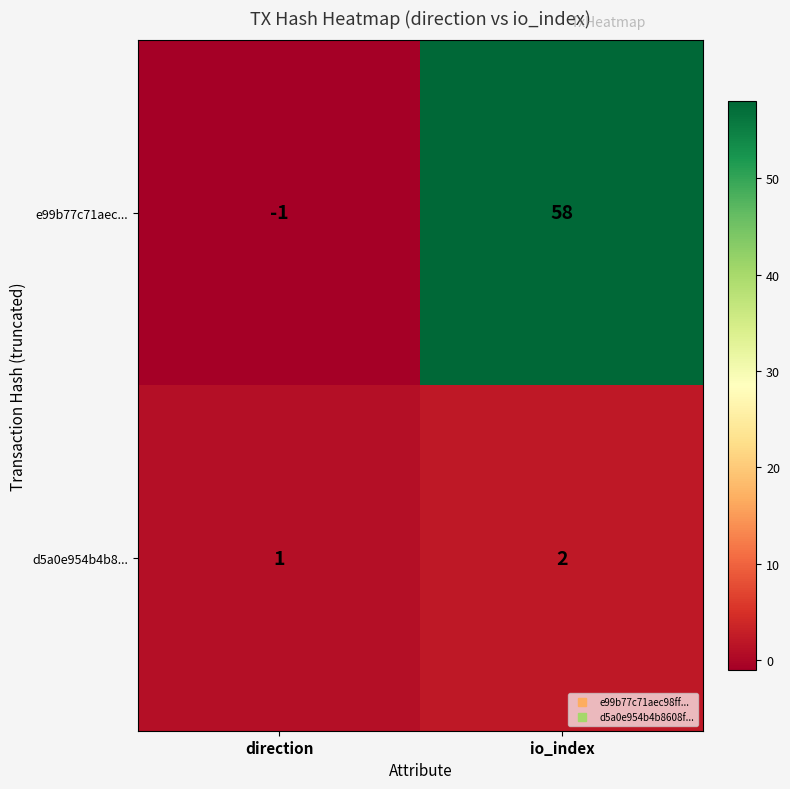

The value of e99b77c71aec... at direction is -1. True or false?

True